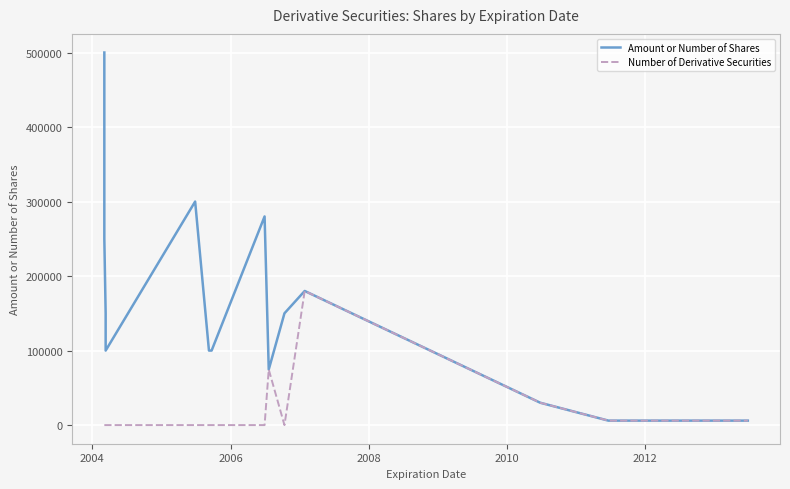

The value of Amount or Number of Shares at 2002 is 865633. True or false?

False